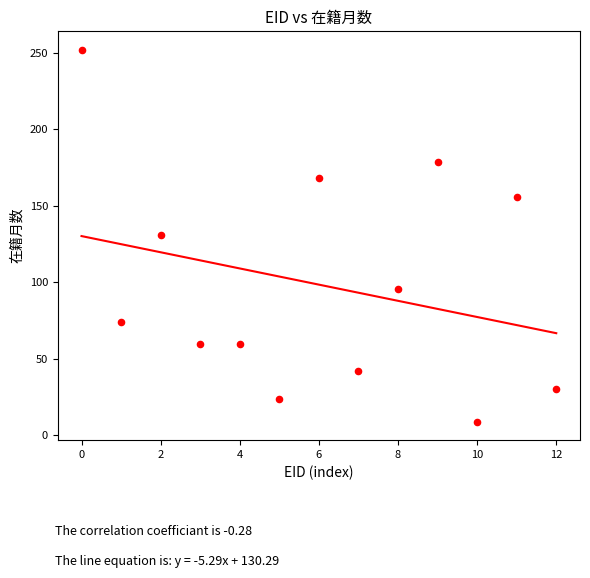

What is the range of Y values (max minus min)?

243